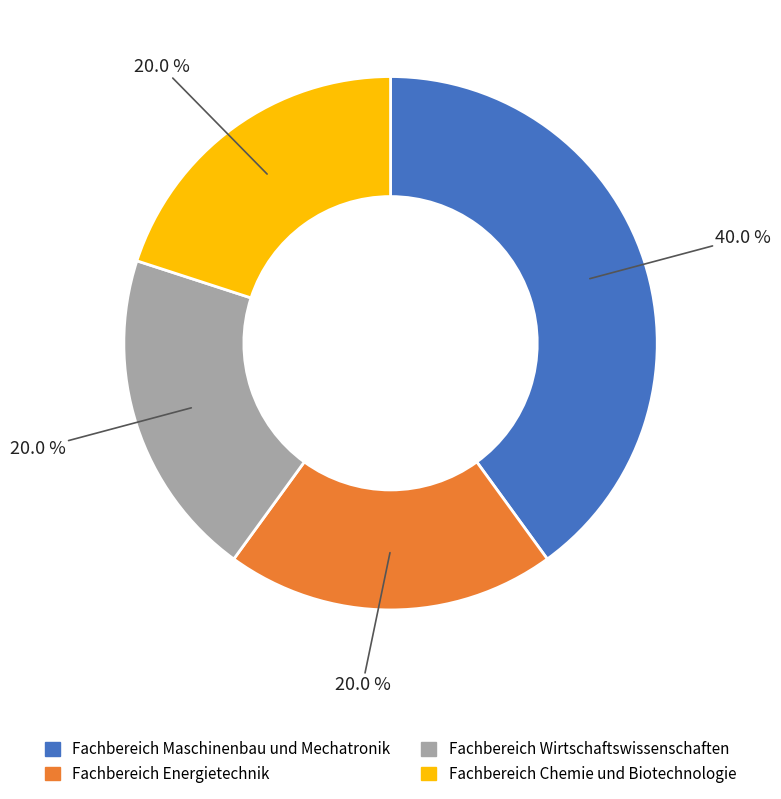

What percentage is NOT represented by Fachbereich Chemie und Biotechnologie?

80.0%